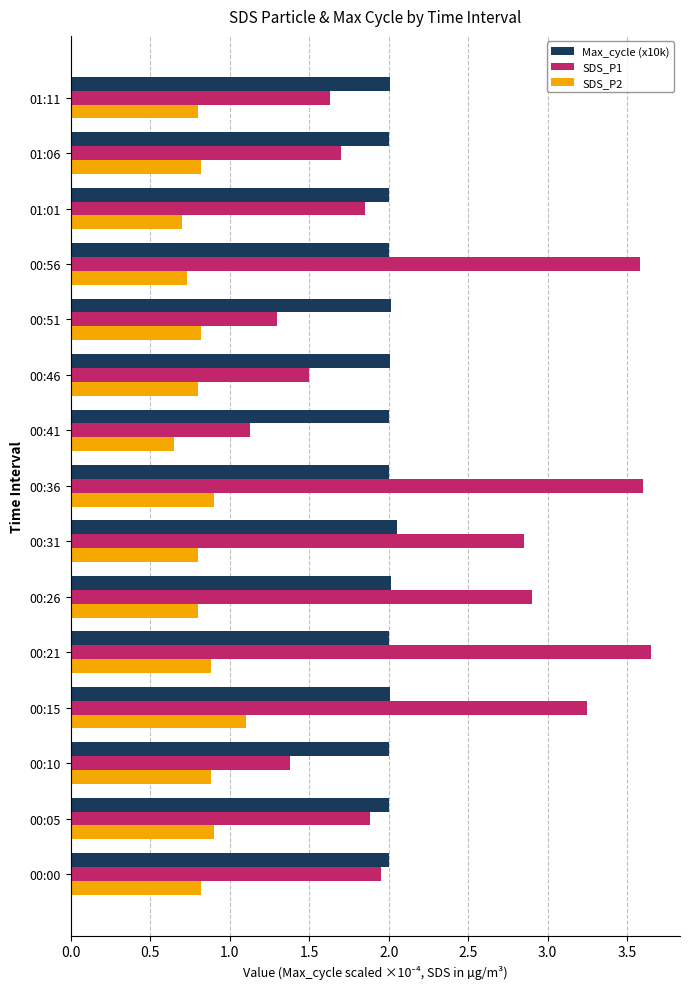

Is the value of SDS_P2 at 00:10 greater than the value of Max_cycle (x10k) at 00:15?

No